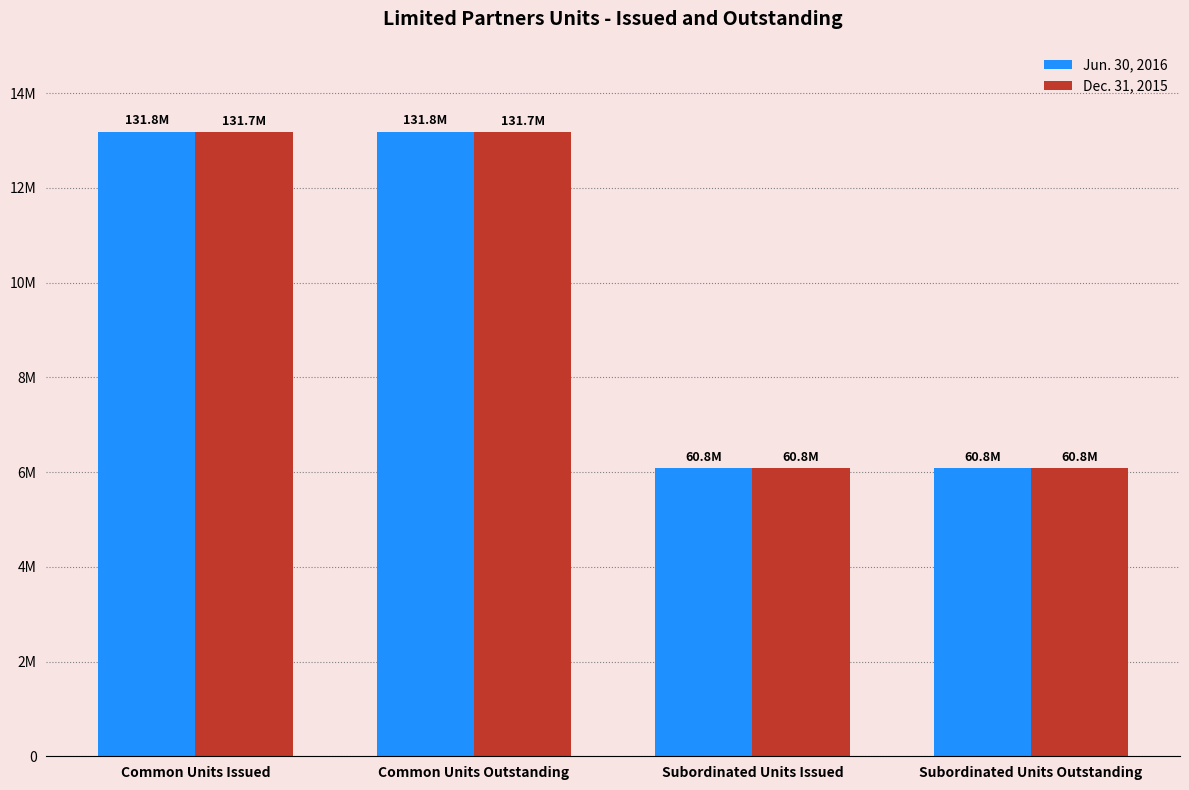

List the series in order of their peak value, lowest first.

Dec. 31, 2015, Jun. 30, 2016